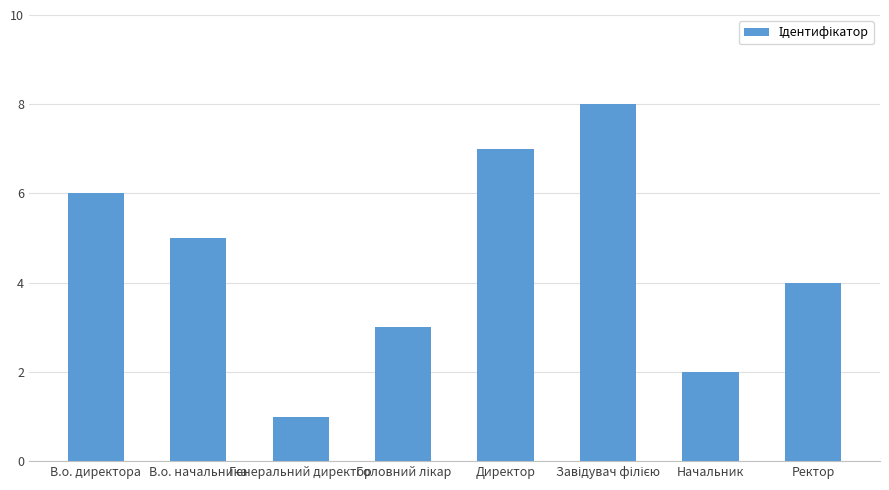

What is the maximum value shown in the chart?

8